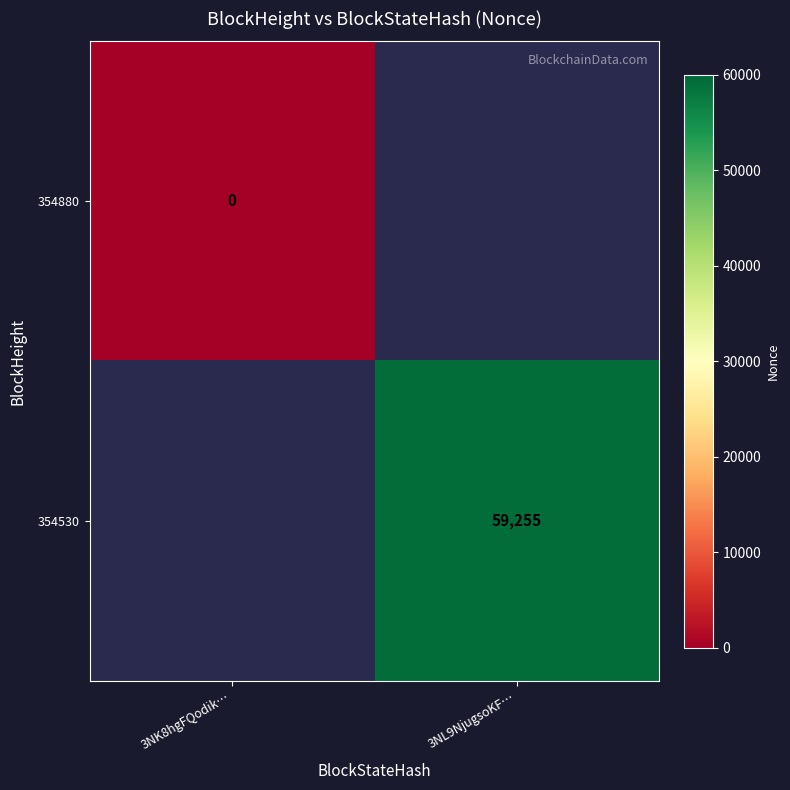

What is the greatest value displayed?

59255.0